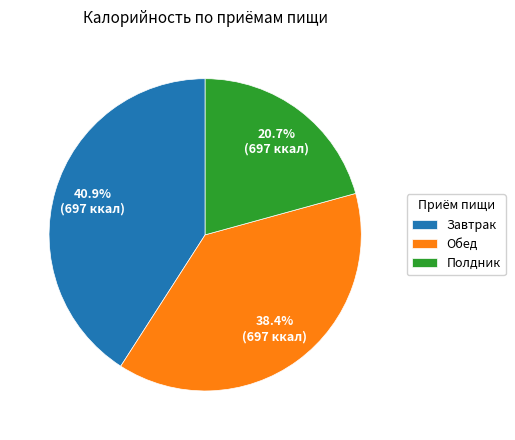

To the nearest percent, what portion does Обед represent?

38%